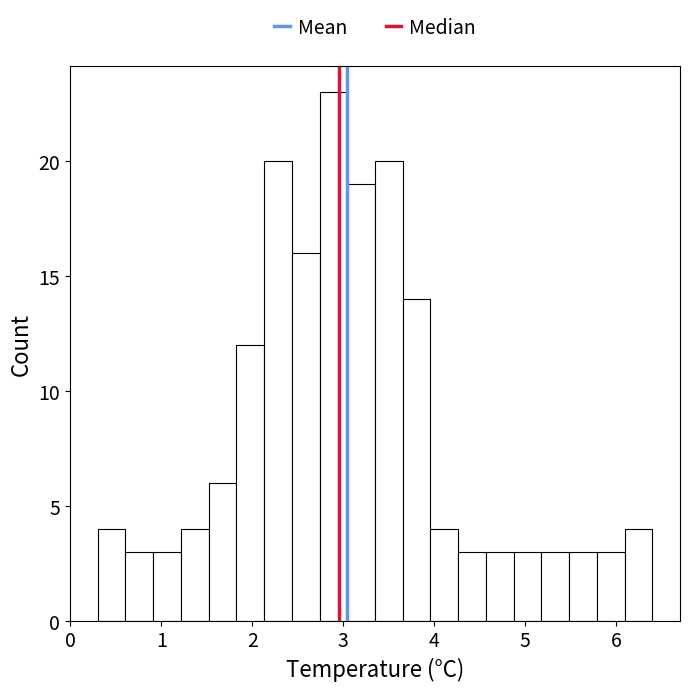

Around what value on the x-axis is the tallest bar? Give the approximate position of its centre, as read against the axis.

2.9